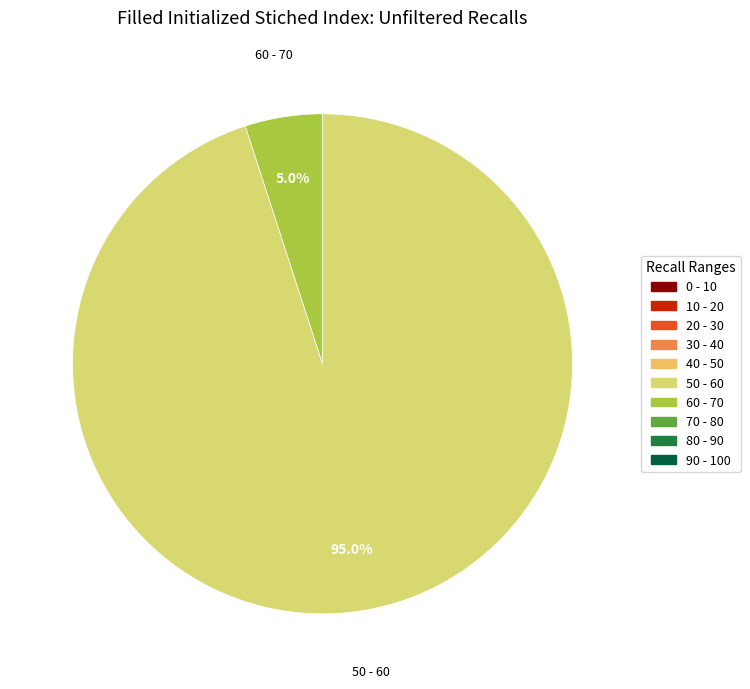

Does any single category account for the majority?

Yes